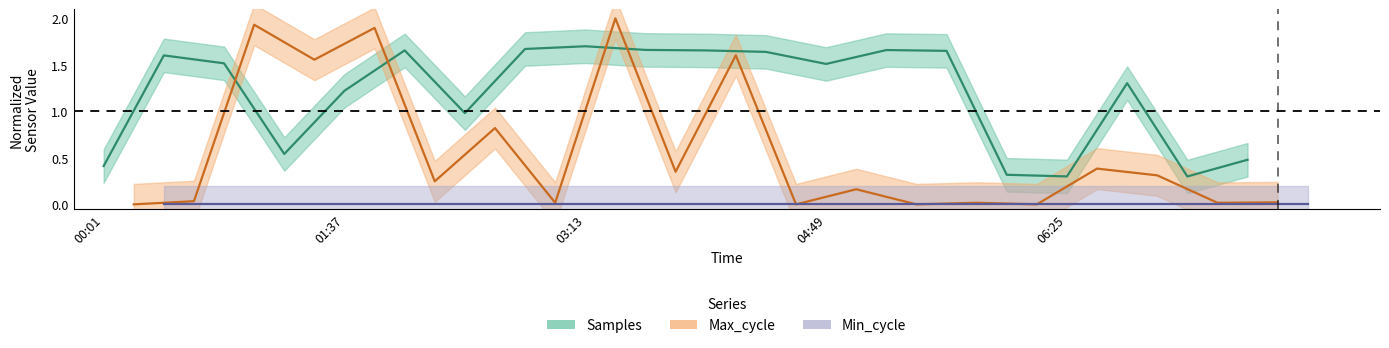

Is this an area chart (filled region under the line)?

No